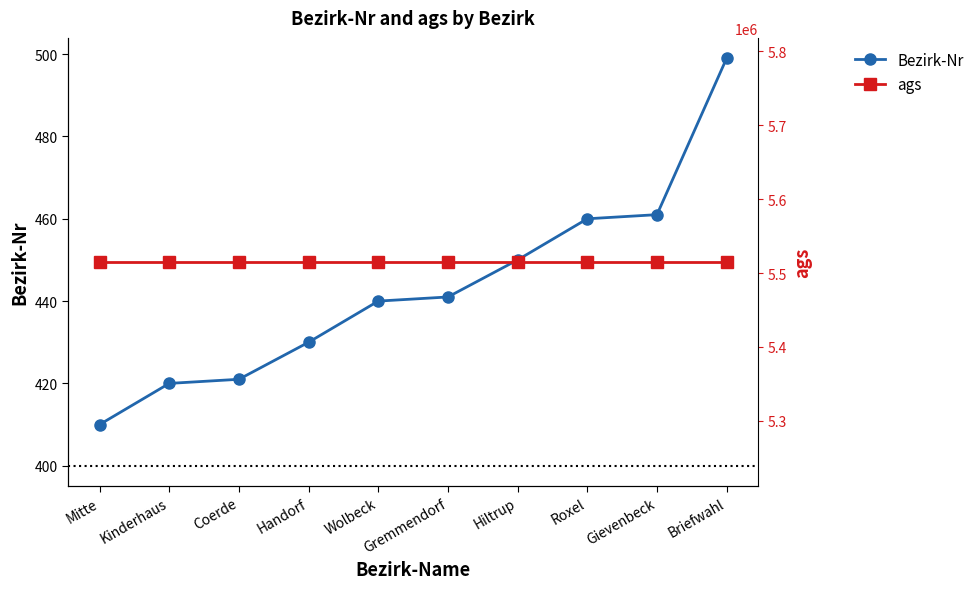

True or false: ags and Bezirk-Nr cross at least once.

False